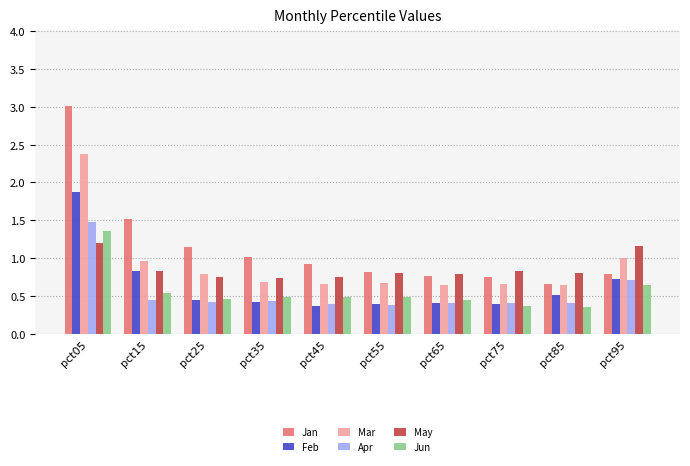

At how many categories does at least one series exceed 0?

10